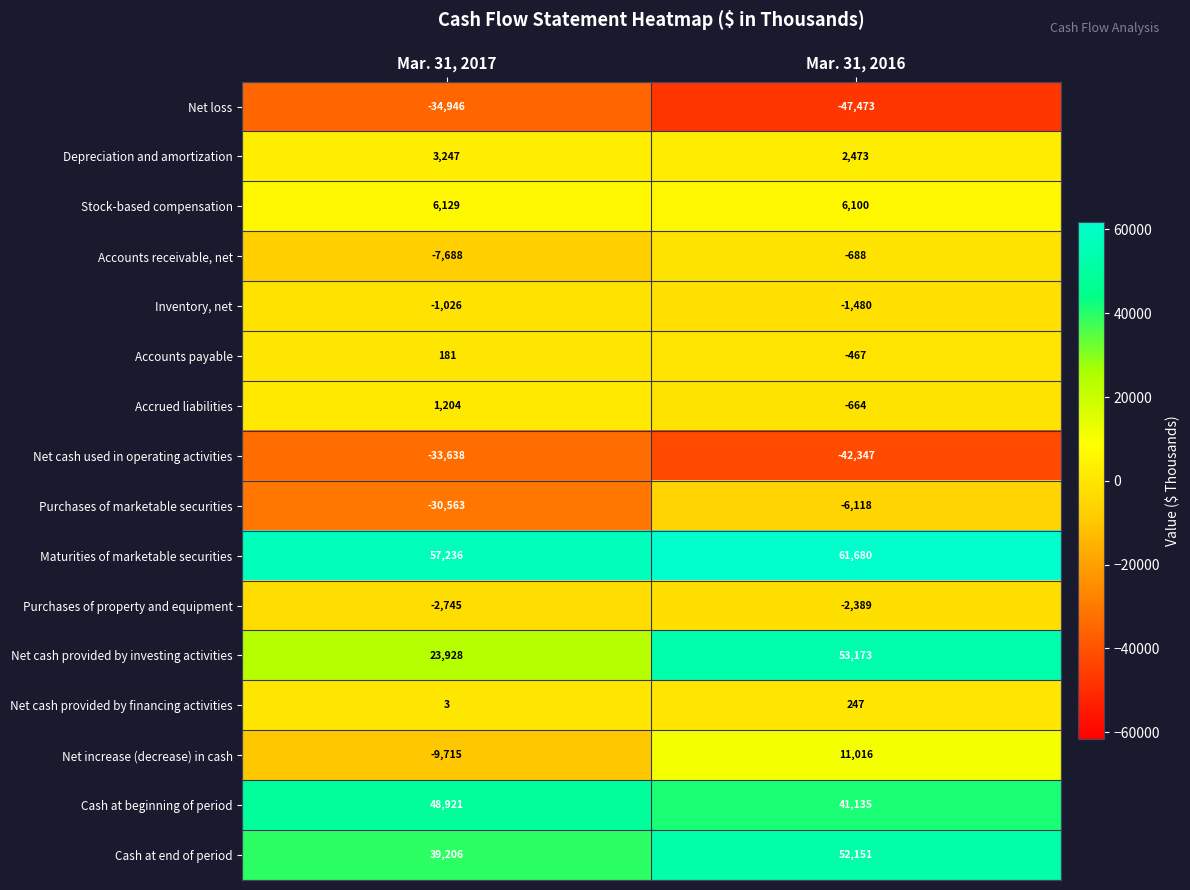

Rank the series by their maximum value, from highest to lowest.

Maturities of marketable securities, Net cash provided by investing activities, Cash at end of period, Cash at beginning of period, Net increase (decrease) in cash, Stock-based compensation, Depreciation and amortization, Accrued liabilities, Net cash provided by financing activities, Accounts payable, Accounts receivable, net, Inventory, net, Purchases of property and equipment, Purchases of marketable securities, Net cash used in operating activities, Net loss